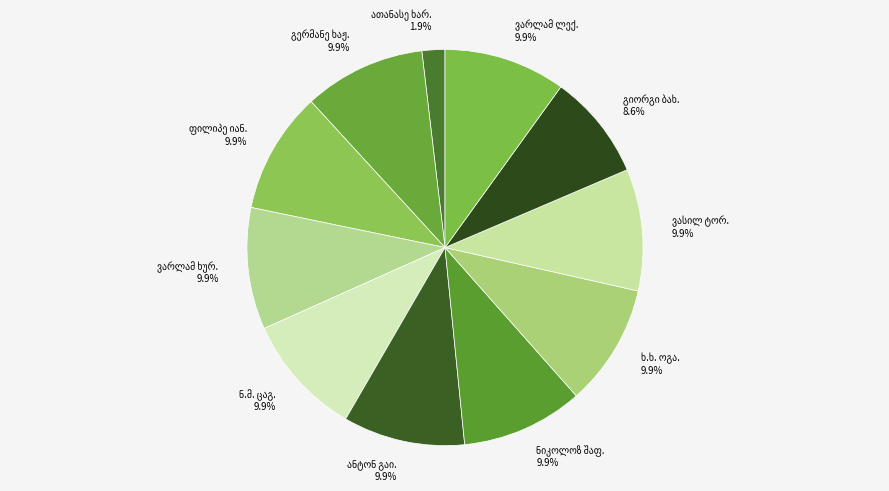

Does any single category account for the majority?

No